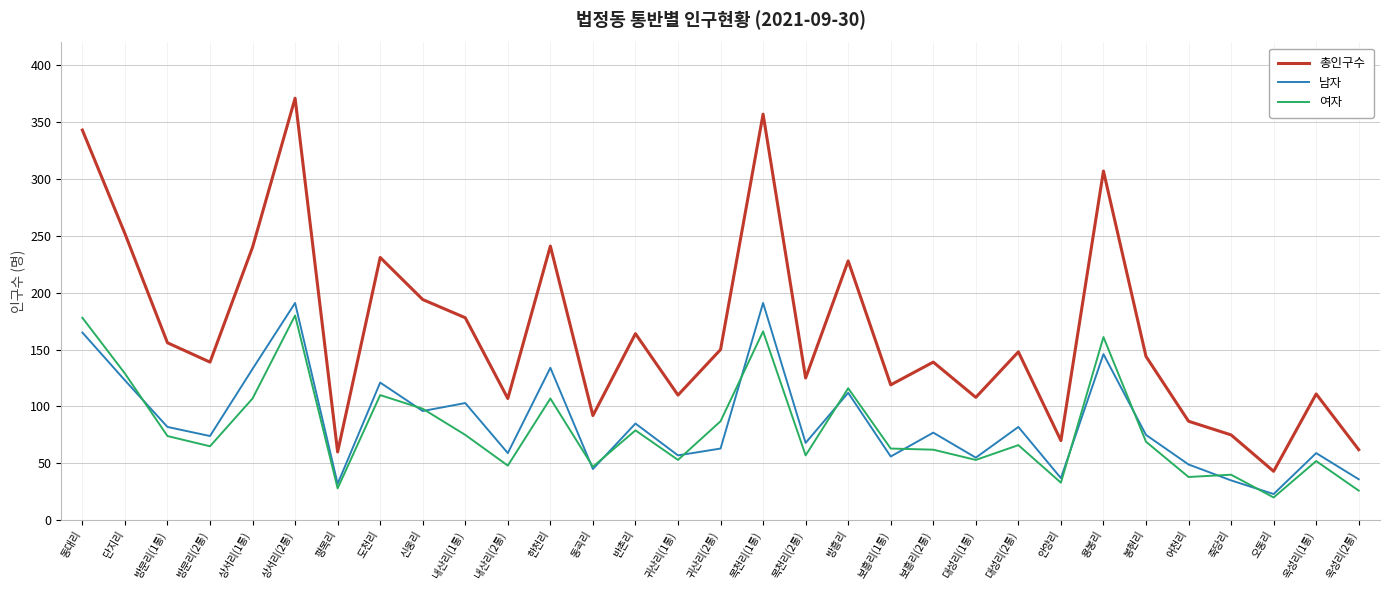

Rank the series by their maximum value, from highest to lowest.

총인구수, 남자, 여자